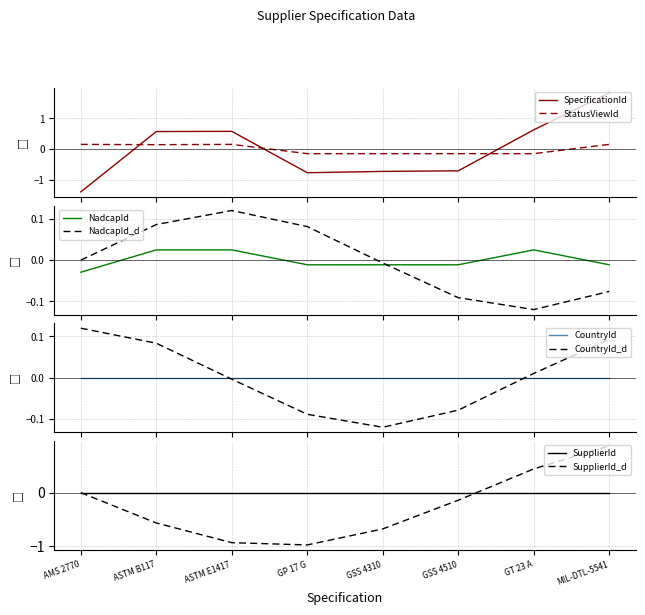

The value of NadcapId at ASTM B117 is 0.0. True or false?

False